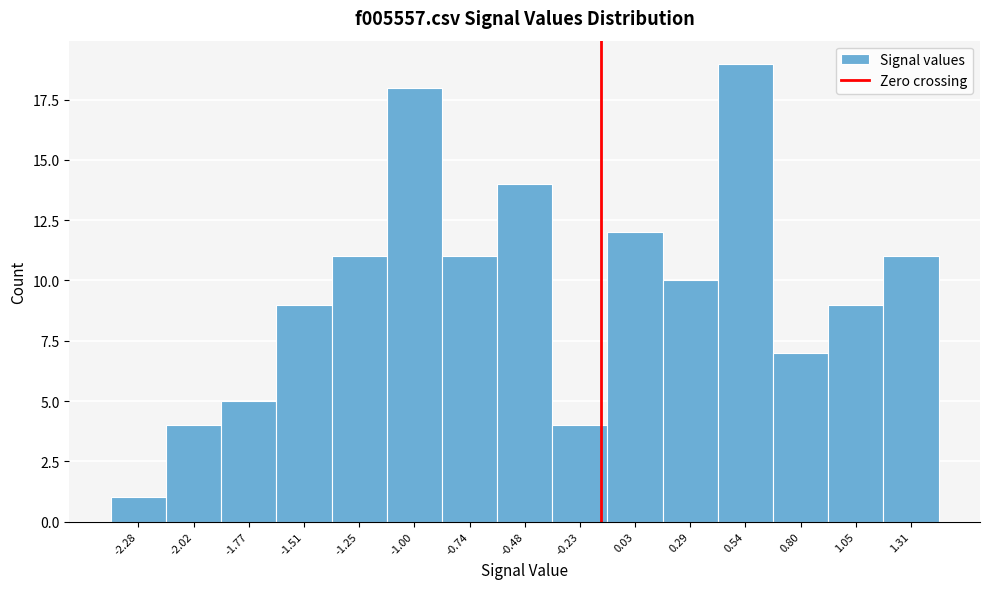

Reading left to right, extract all data points from this chart.

1	4	5	9	11	18	11	14	4	12	10	19	7	9	11